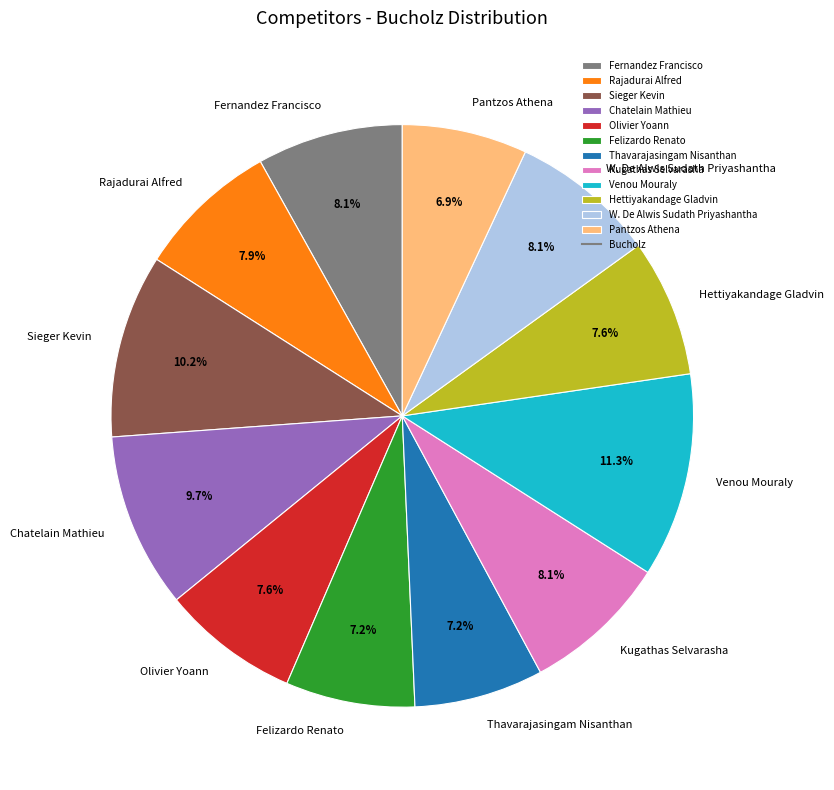

What percentage is the Kugathas Selvarasha slice, to the nearest percent?

8%